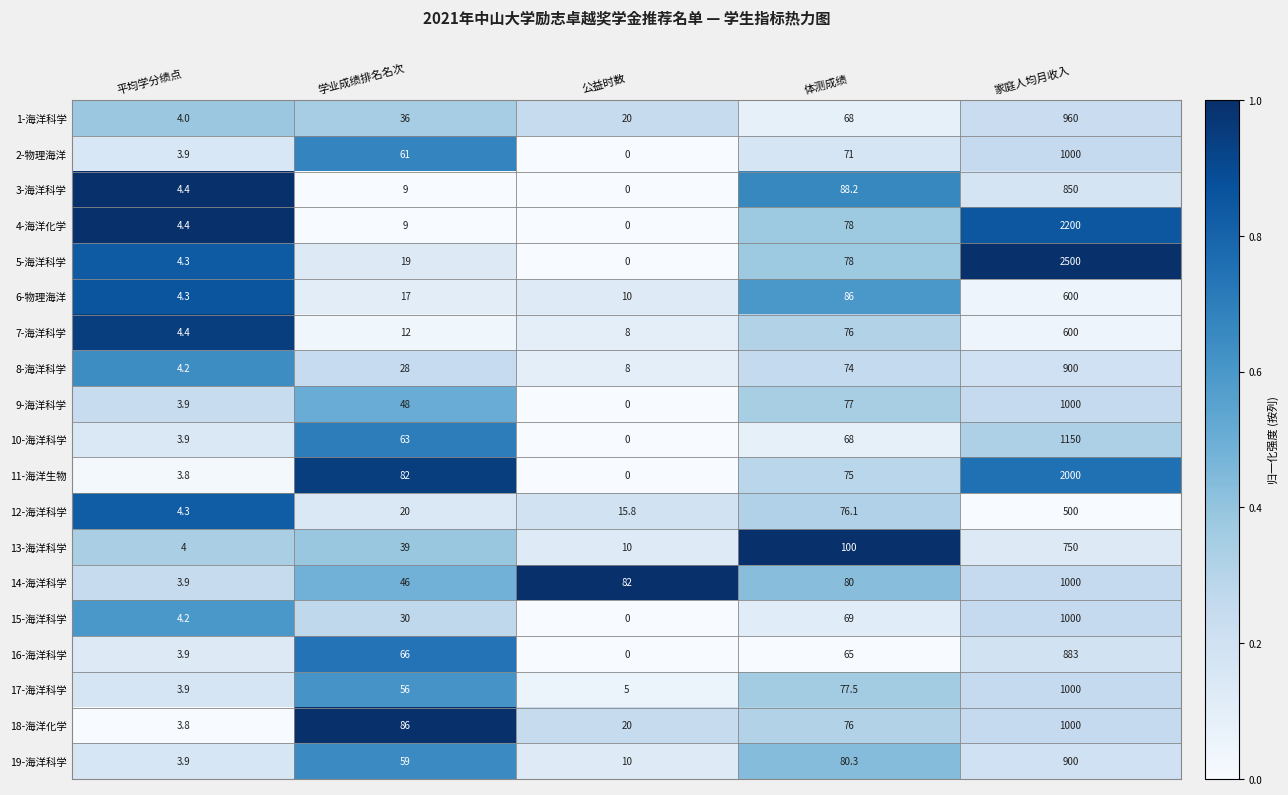

At which category is the sum across all series the highest?

家庭人均月收入